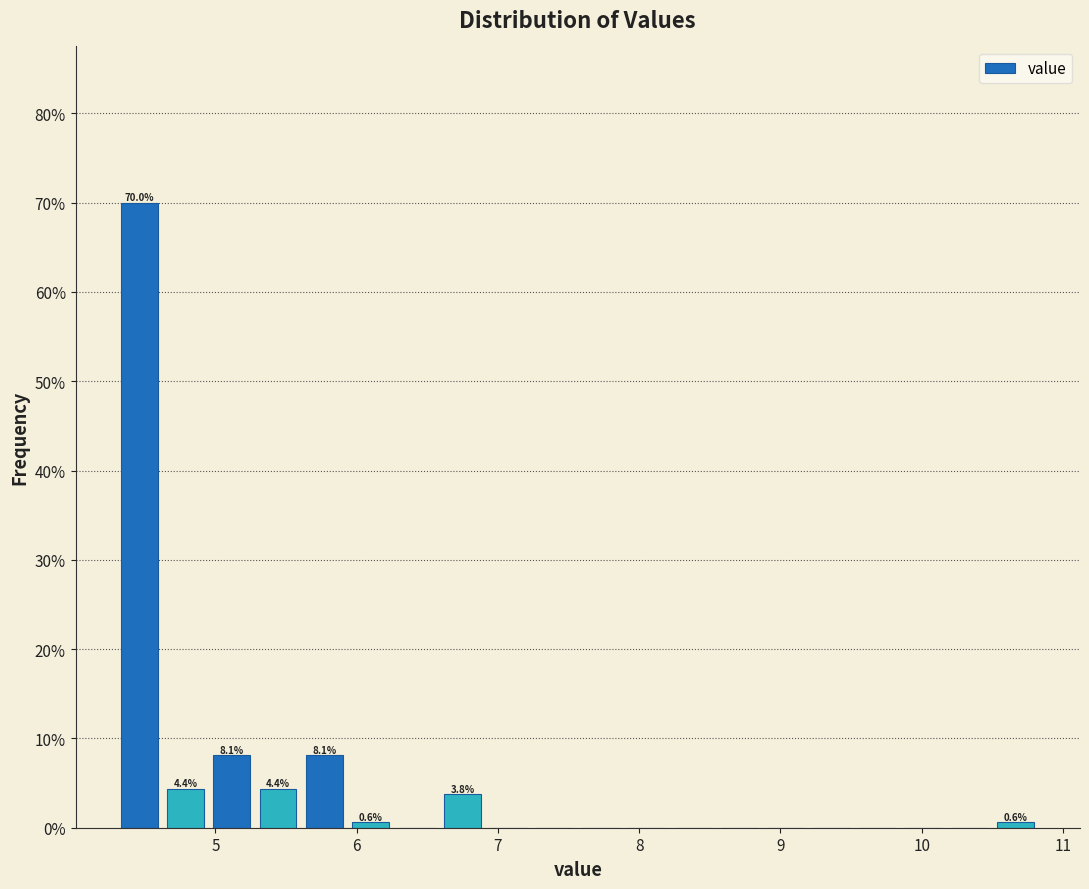

Read against the x-axis, roughly where is the centre of the tallest bar?

4.5